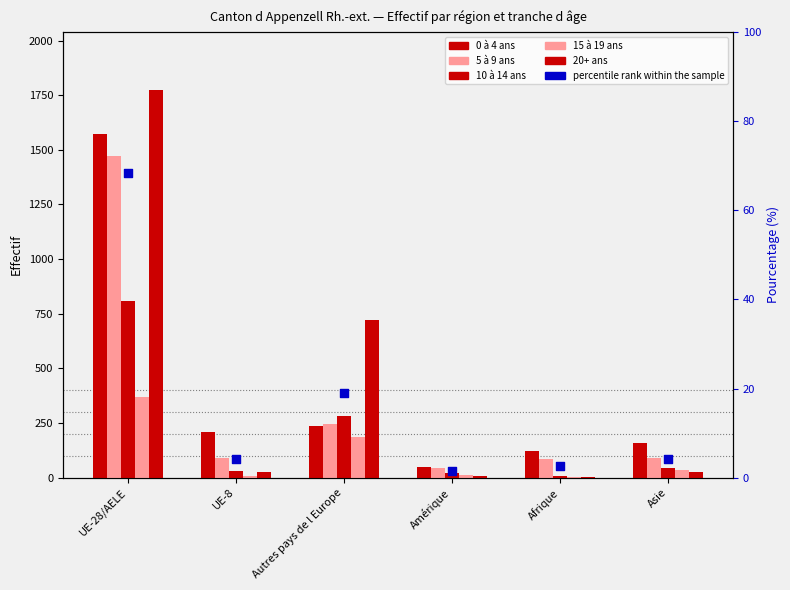

Which series contains the highest Y value?

20+ ans